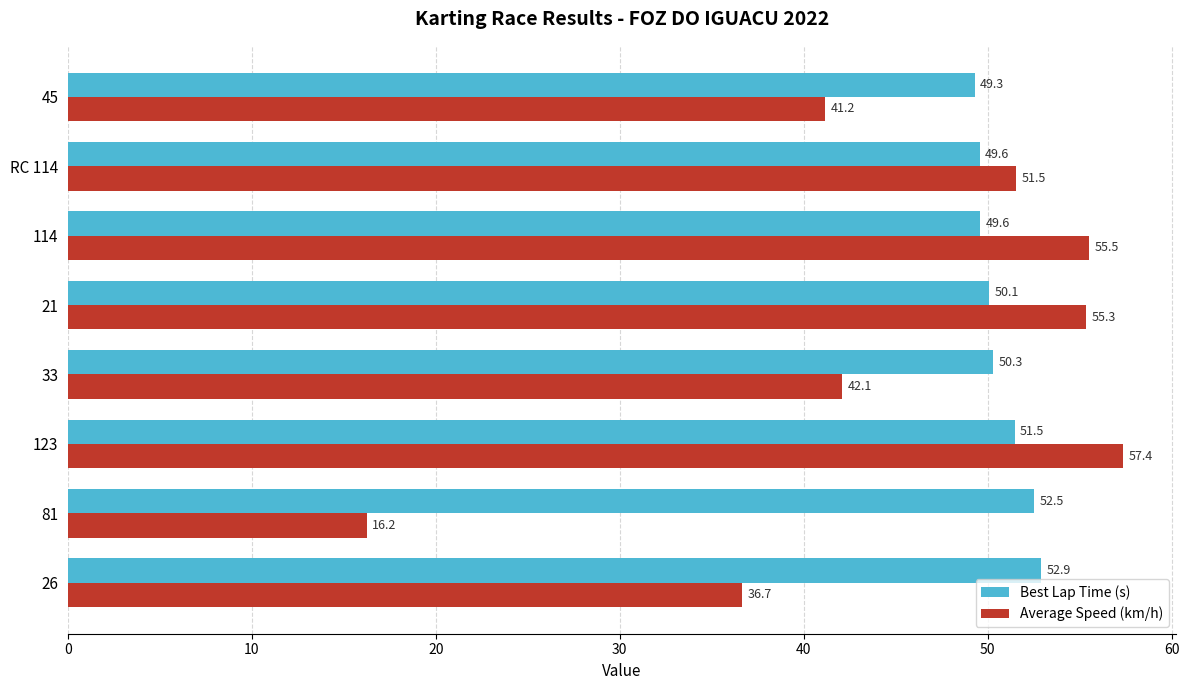

Which series has the widest spread of values?

Average Speed (km/h)